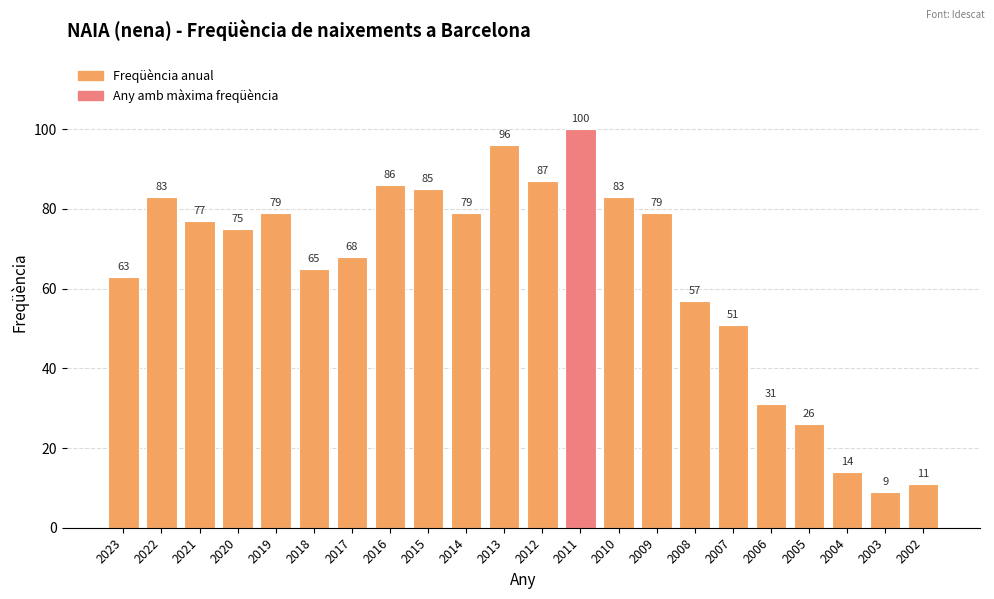

What is the maximum value shown in the chart?

100